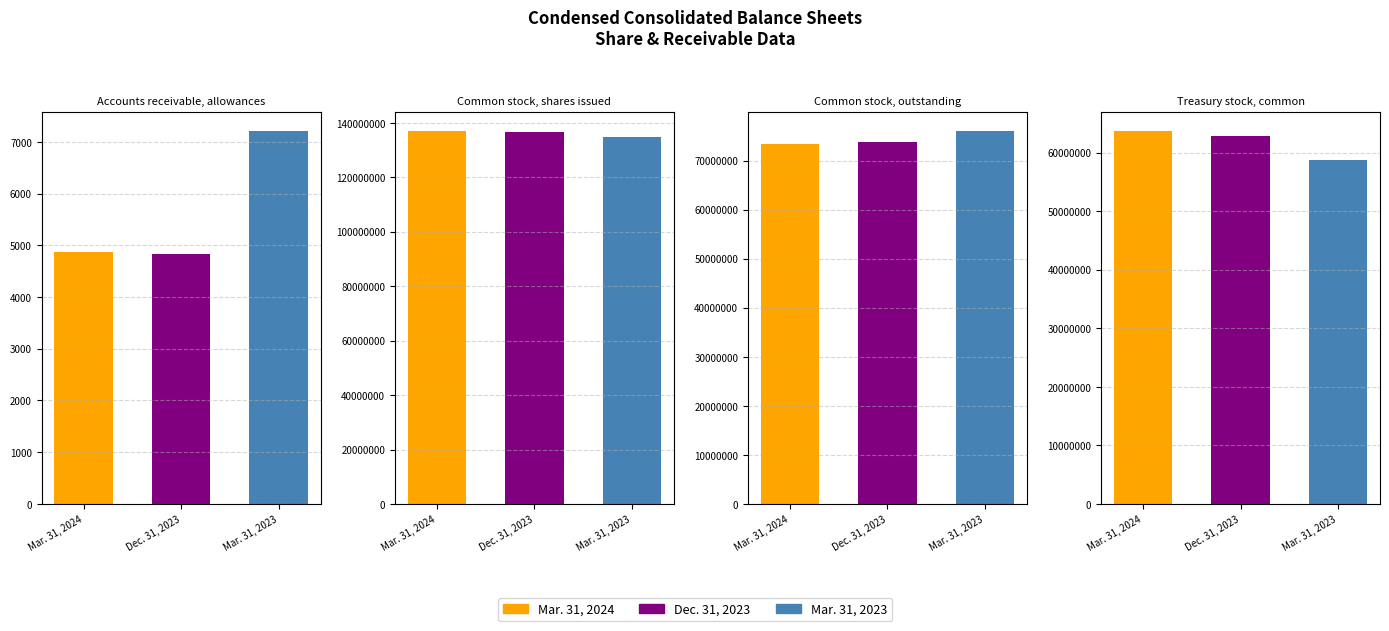

Which series changed the most between Accounts receivable, allowances and Common stock, shares issued?

Mar. 31, 2024